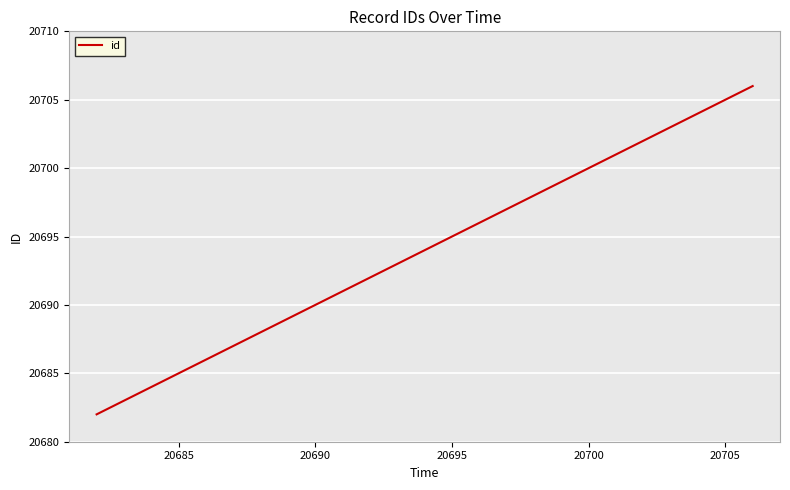

What is the maximum value shown in the chart?

20706